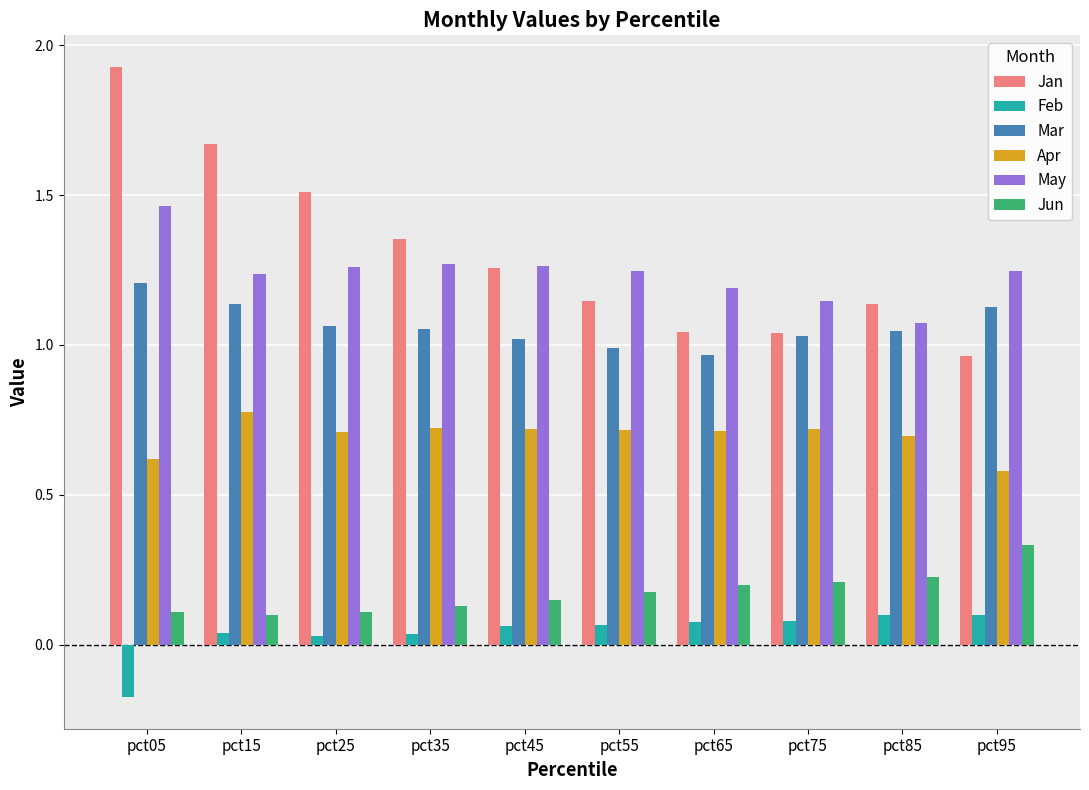

What is the difference between the Jan values at pct65 and pct15?

0.6